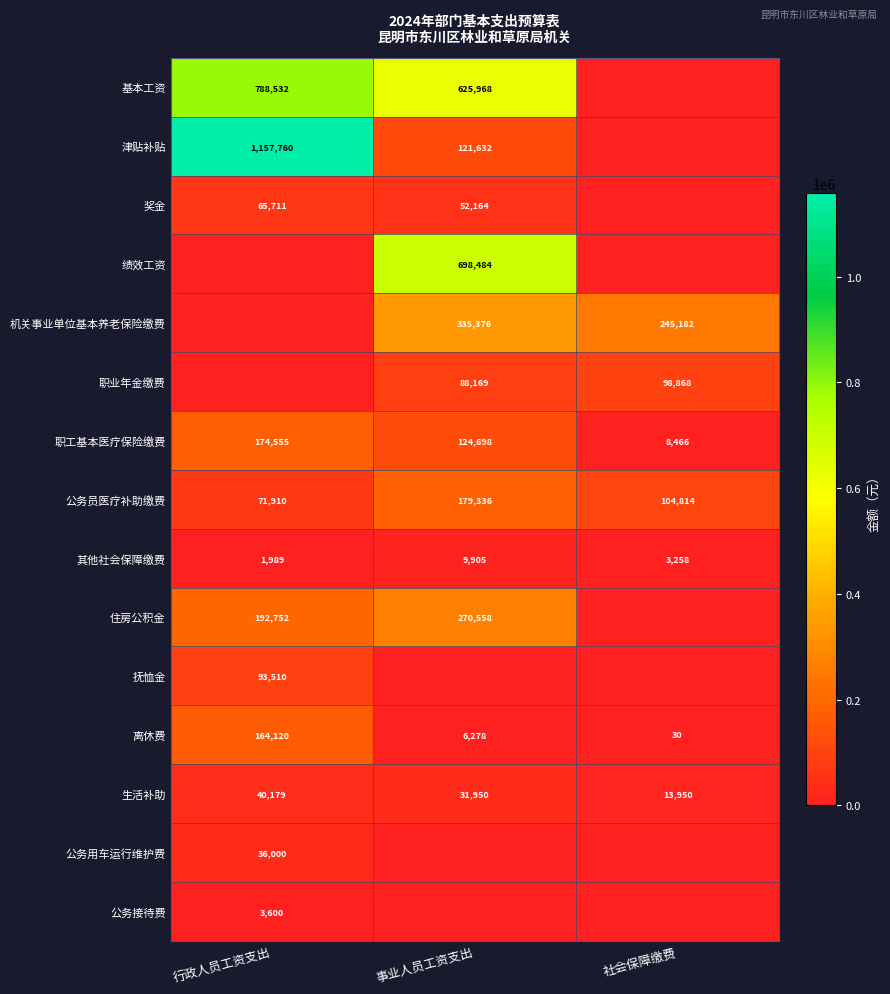

The value of 职工基本医疗保险缴费 at 行政人员工资支出 is 174555. True or false?

True